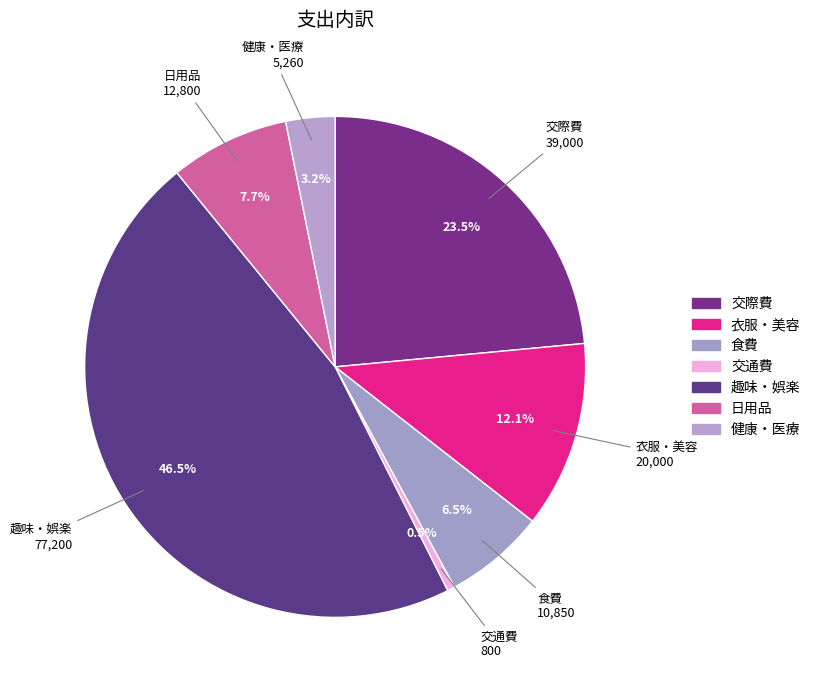

How many slices are in this pie chart?

7